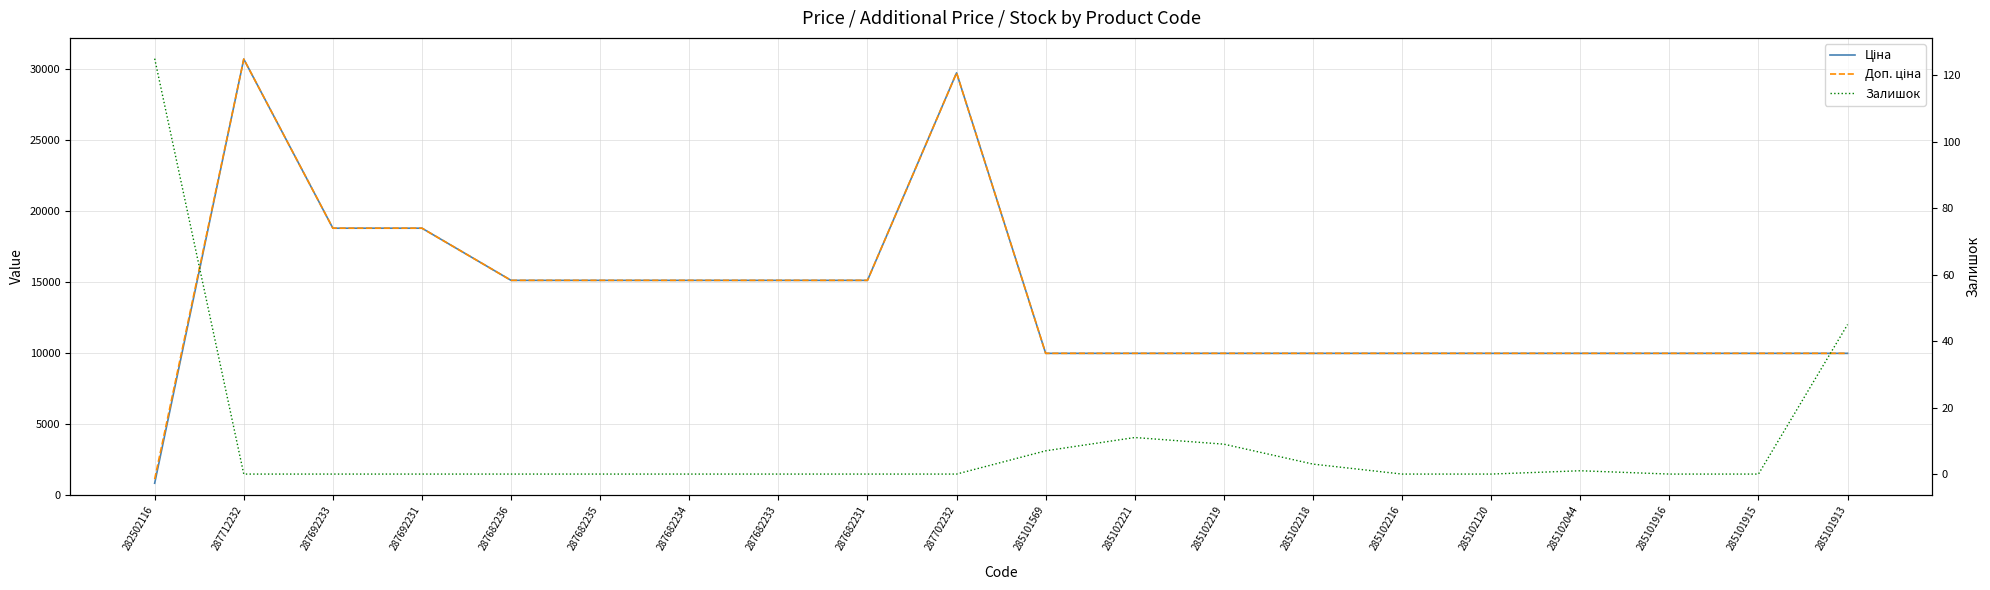

Is it true that Доп. ціна equals 7801.5 at 287682234?

False